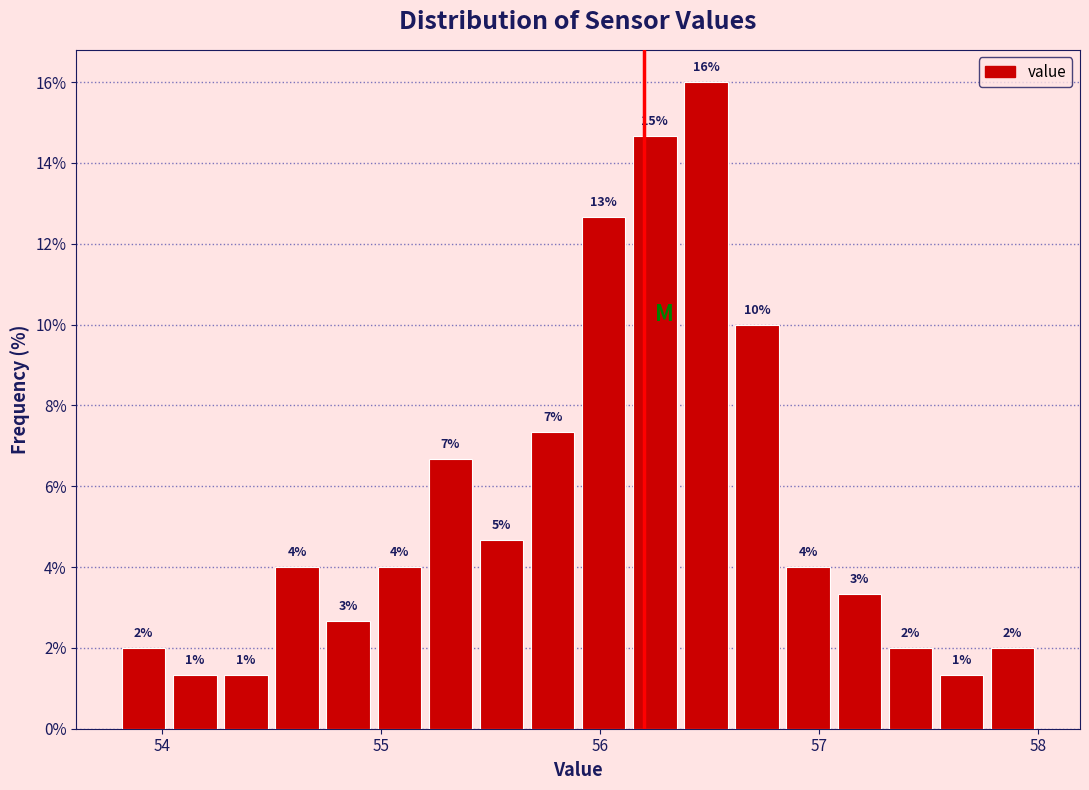

Around what value on the x-axis is the tallest bar? Give the approximate position of its centre, as read against the axis.

56.5